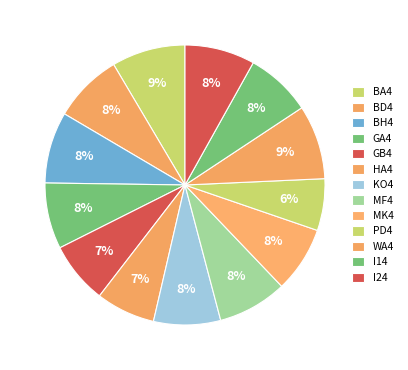

Is there a majority slice in this chart?

No